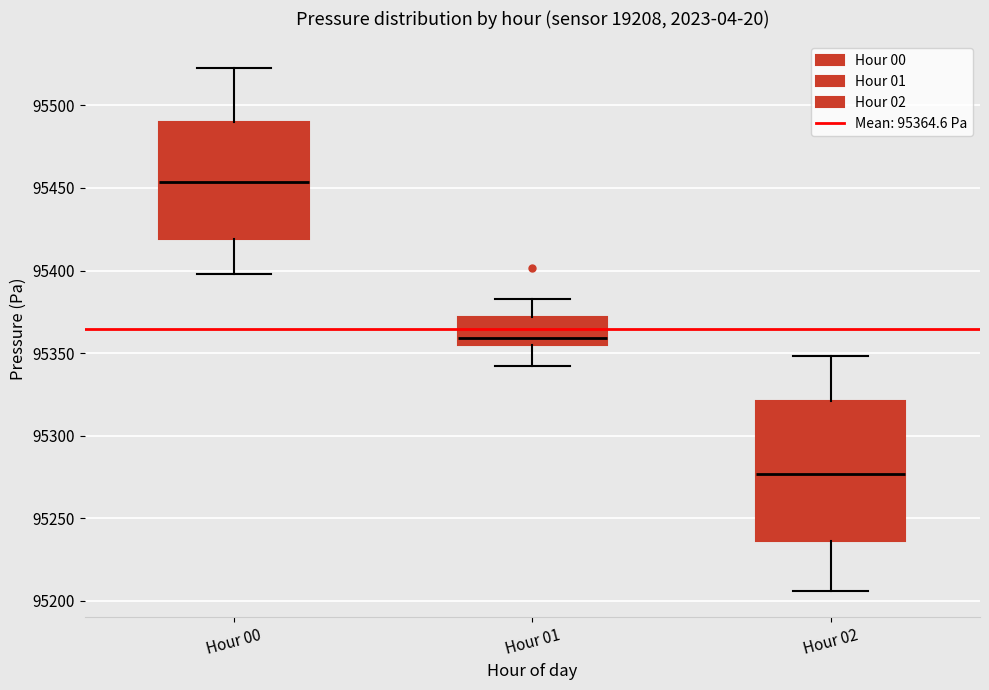

Reading left to right, read every box against the y-axis: the position of its median line, the range the box covers, and the ends of its whiskers. The values are not printed on the chart, so give them approximately, as read against the axis.

Hour 00: median 95455, box 95420 to 95490, whiskers 95400 to 95525
Hour 01: median 95360, box 95355 to 95370, whiskers 95340 to 95385
Hour 02: median 95275, box 95235 to 95320, whiskers 95205 to 95350